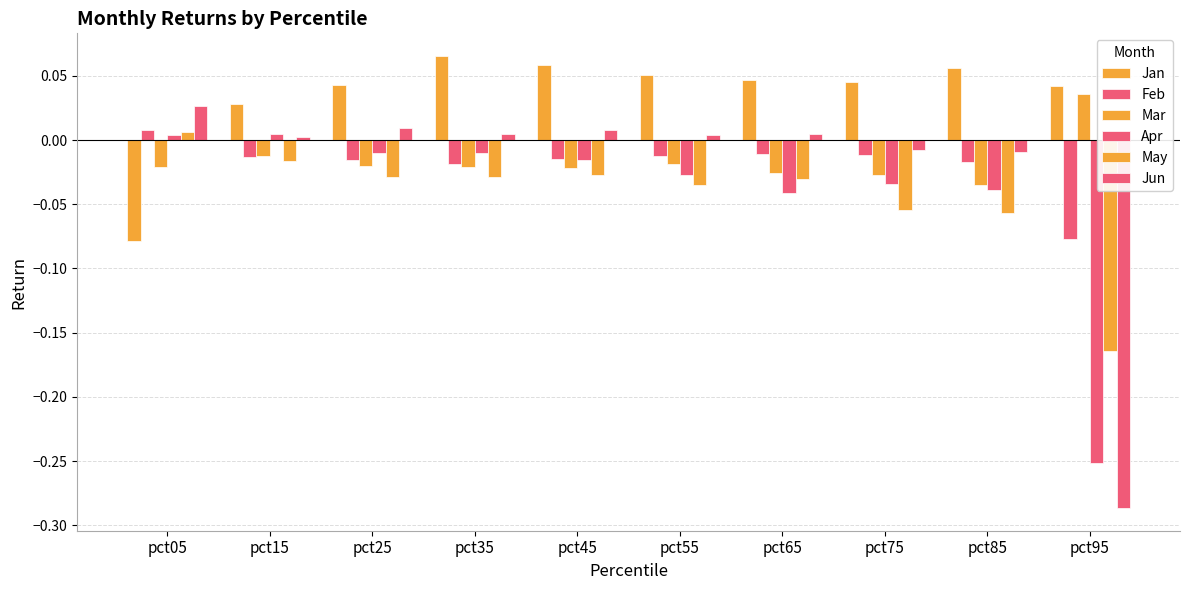

Are the bars horizontal?

No